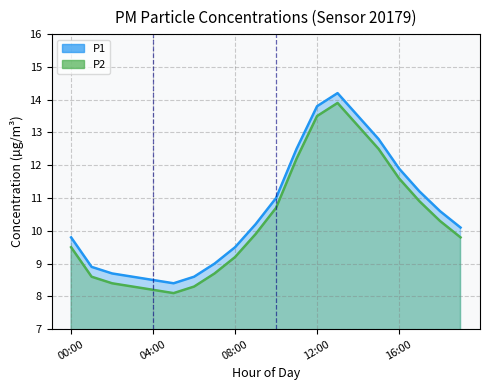

True or false: P2 and P1 intersect in this chart.

False